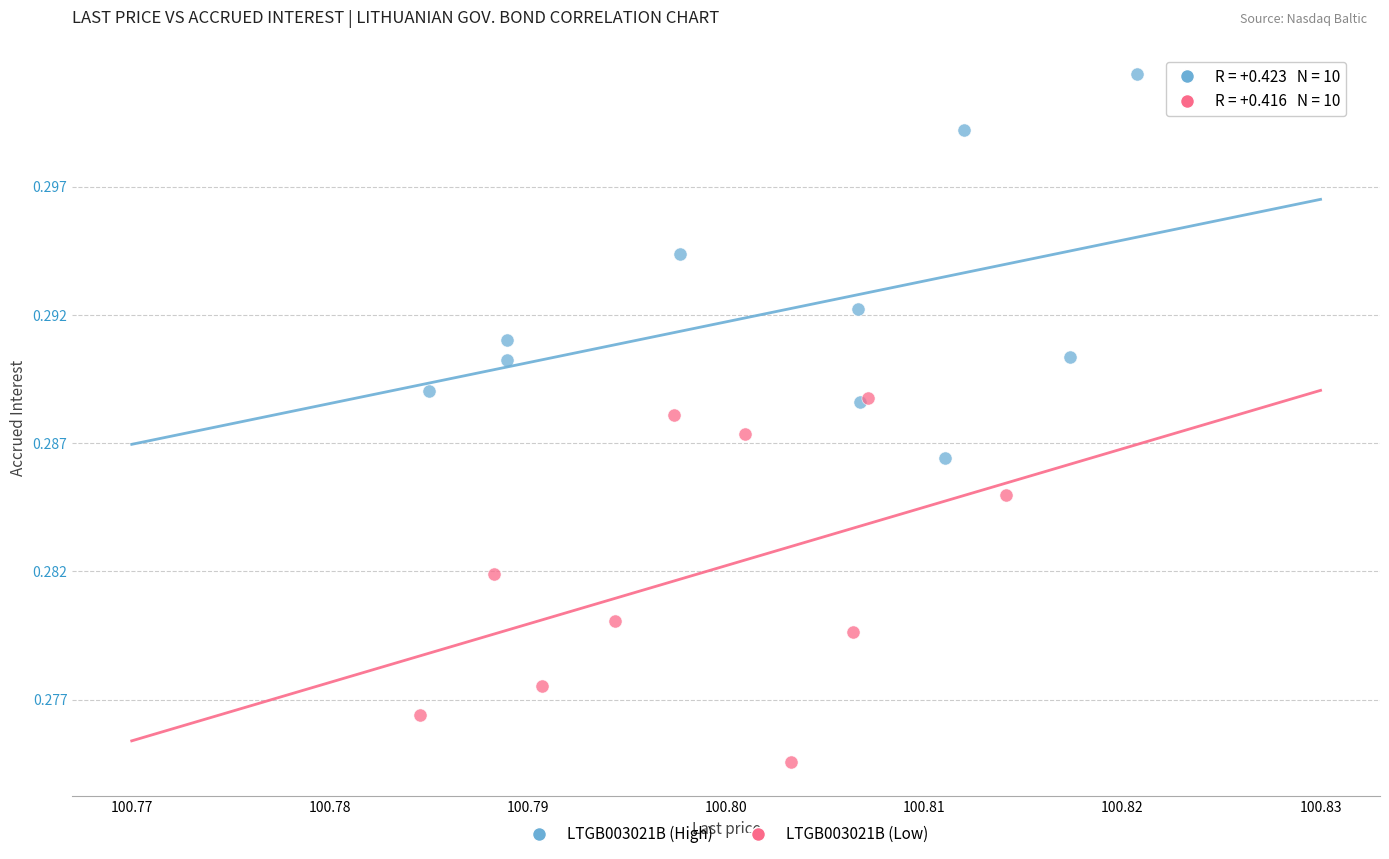

Which series reaches the maximum Y coordinate?

LTGB003021B (High)